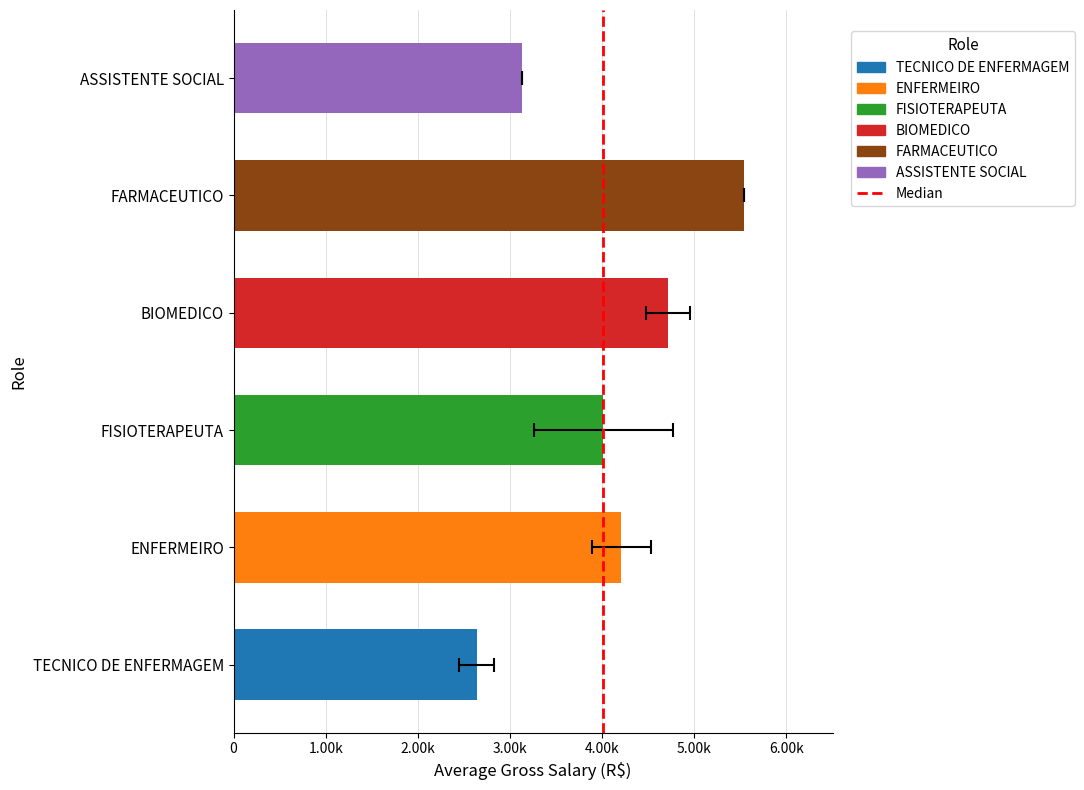

Is it true that the value at 1.00k is 2?

False